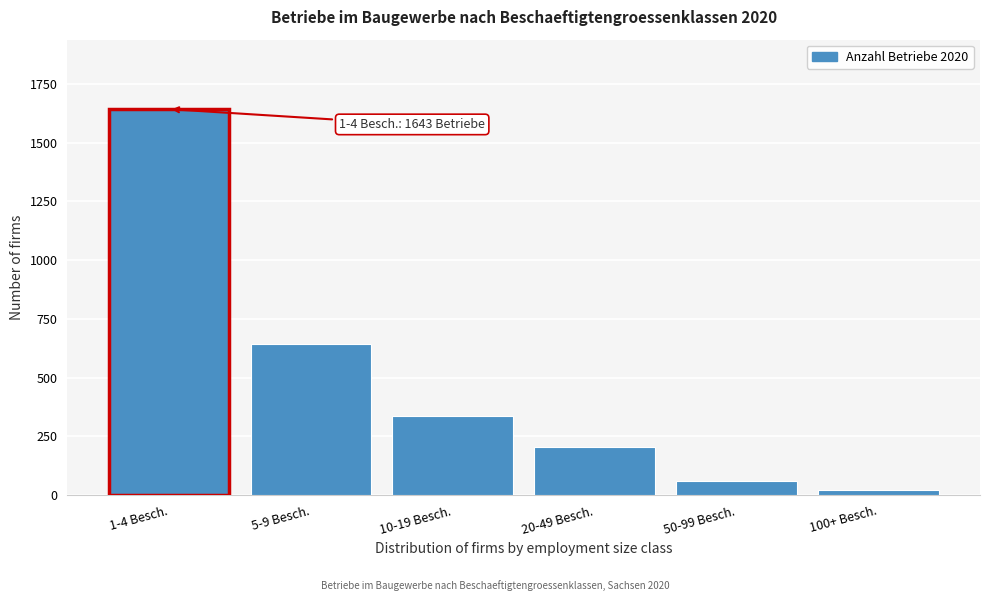

Reading left to right, list all the values displayed in this chart.

1643	642	337	207	59	23